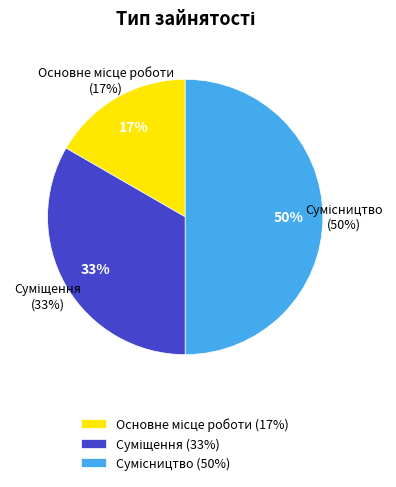

Combined, what portion of the pie is Сумісництво and Основне місце роботи?

66.7%